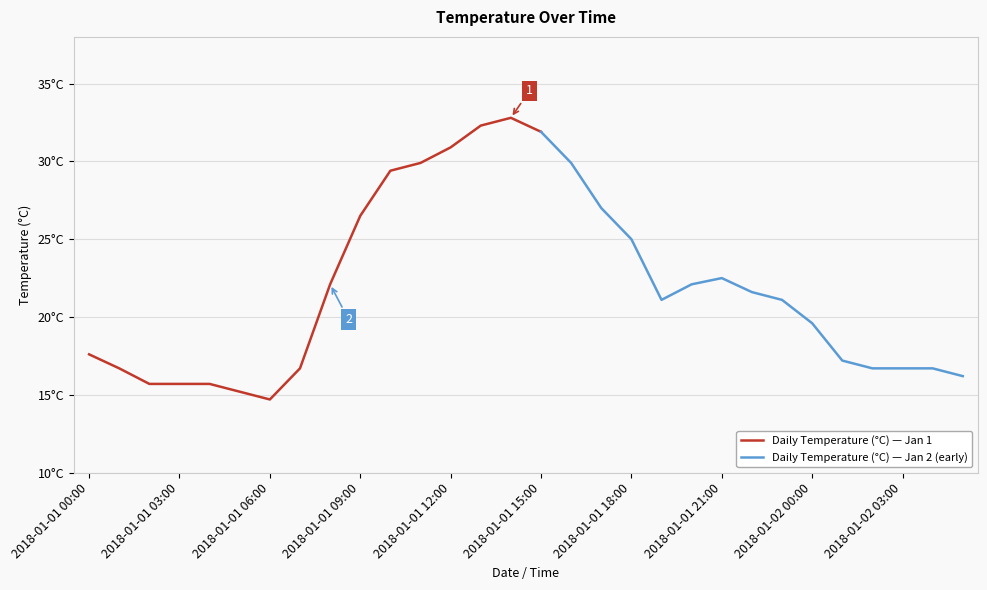

Rank the categories by value from highest to lowest.

2018-01-01 14:00, 2018-01-01 13:00, 2018-01-01 15:00, 2018-01-01 12:00, 2018-01-01 11:00, 2018-01-01 16:00, 2018-01-01 10:00, 2018-01-01 17:00, 2018-01-01 09:00, 2018-01-01 18:00, 2018-01-01 21:00, 2018-01-01 08:00, 2018-01-01 20:00, 2018-01-01 22:00, 2018-01-01 19:00, 2018-01-01 23:00, 2018-01-02 00:00, 2018-01-01 00:00, 2018-01-02 01:00, 2018-01-01 01:00, 2018-01-01 07:00, 2018-01-02 02:00, 2018-01-02 03:00, 2018-01-02 04:00, 2018-01-02 05:00, 2018-01-01 02:00, 2018-01-01 03:00, 2018-01-01 04:00, 2018-01-01 05:00, 2018-01-01 06:00